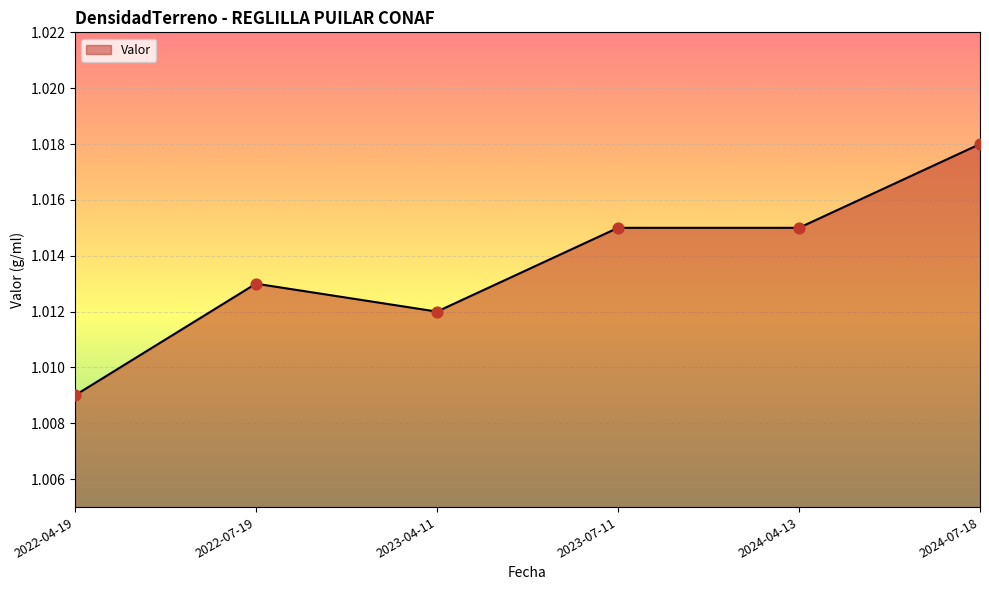

Which has a higher value, 2024-04-13 or 2022-07-19?

2024-04-13